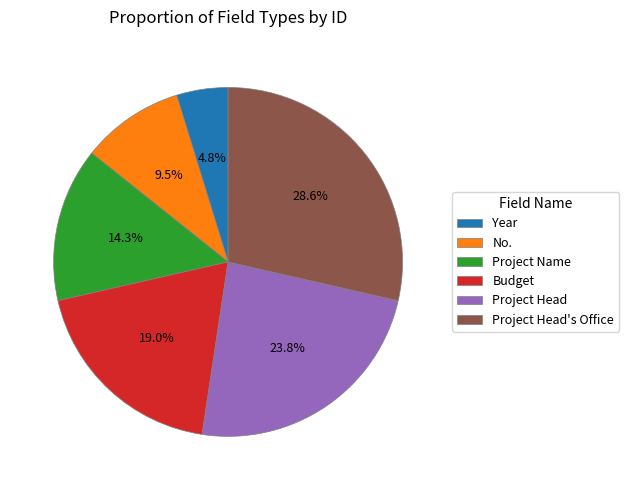

Which slice is the largest?

Project Head's Office